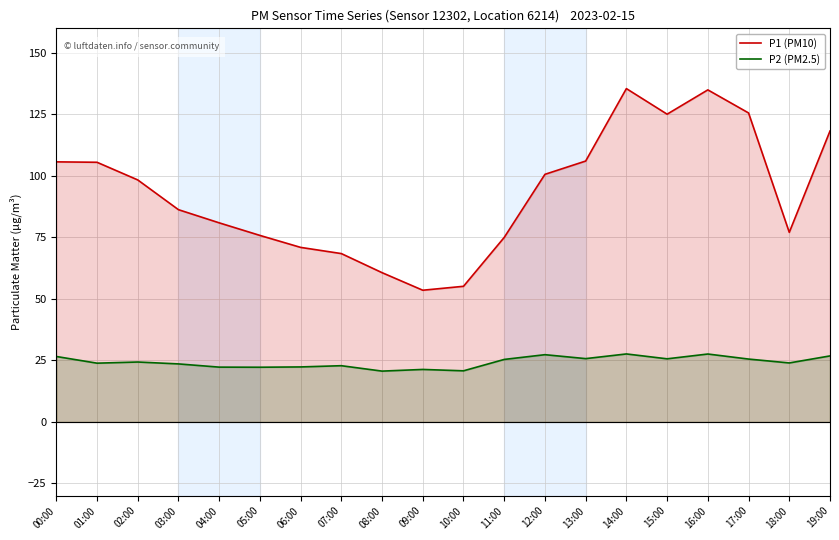

Reading left to right, list all the values displayed in this chart.

P1 (PM10): 105.7	105.5	98.4	86.3	80.9	75.8	71.0	68.4	60.7	53.5	55.1	75.0	100.7	106.0	135.5	125.1	135.0	125.6	77.1	118.2
P2 (PM2.5): 26.6	23.9	24.4	23.6	22.3	22.2	22.4	22.9	20.6	21.3	20.8	25.4	27.3	25.7	27.6	25.6	27.6	25.6	24.0	26.8